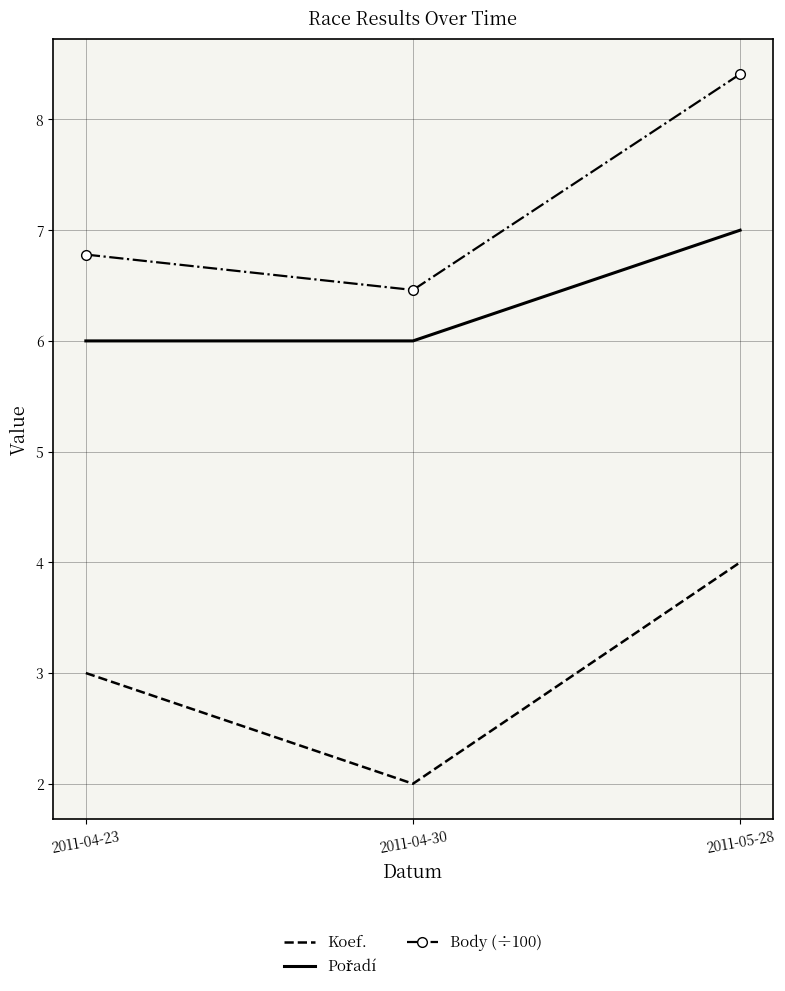

Count the number of data series in this chart.

3